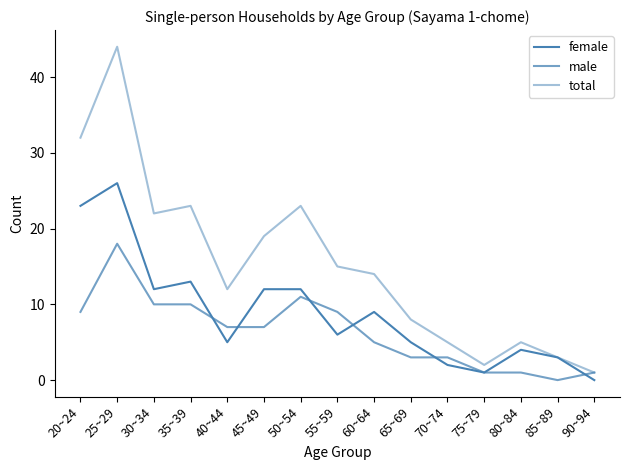

The female series shows 26 at 25~29. True or false?

True